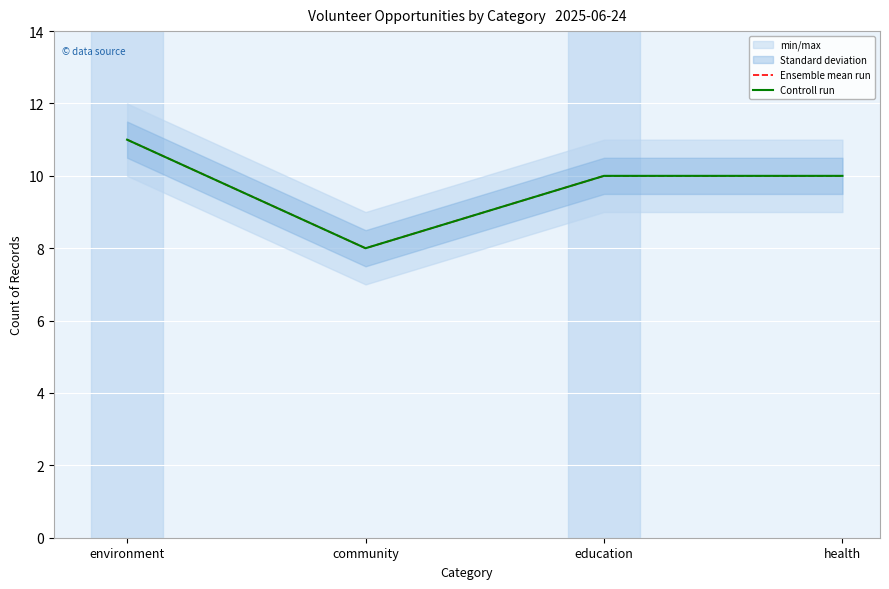

Which series has the largest total across all categories?

Ensemble mean run